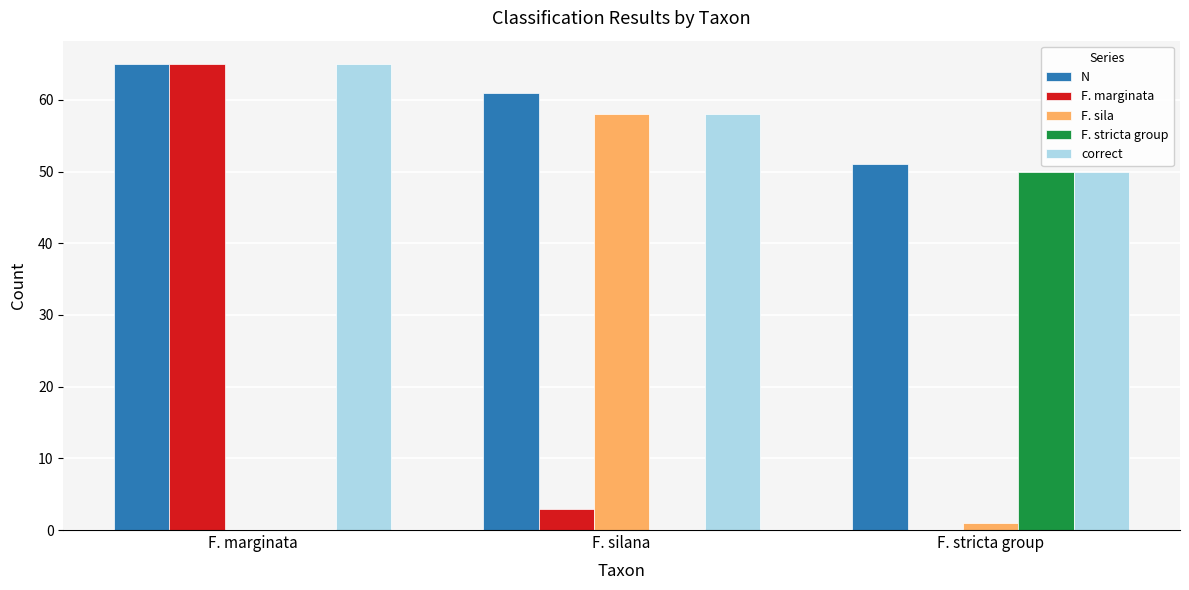

True or false: correct has a value of 65 at F. marginata.

True